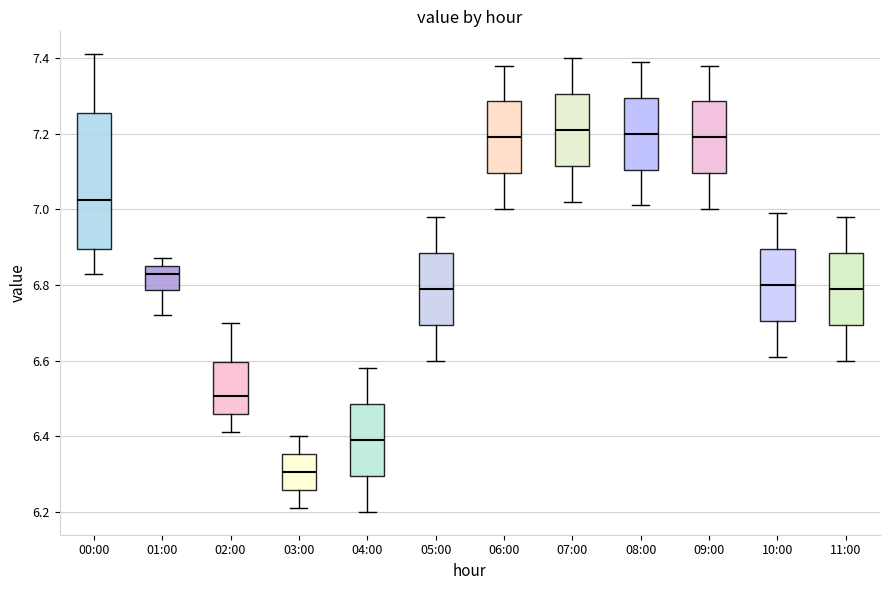

Reading left to right, transcribe this box plot: for each box, give where its median line is, the range the box spans, and where its two whiskers end, as read against the y-axis. The values are not printed on the chart, so give them approximately, as read against the axis.

00:00: median 7.02, box 6.90 to 7.26, whiskers 6.84 to 7.42
01:00: median 6.84, box 6.78 to 6.86, whiskers 6.72 to 6.88
02:00: median 6.50, box 6.46 to 6.60, whiskers 6.42 to 6.70
03:00: median 6.30, box 6.26 to 6.36, whiskers 6.22 to 6.40
04:00: median 6.40, box 6.30 to 6.48, whiskers 6.20 to 6.58
05:00: median 6.80, box 6.70 to 6.88, whiskers 6.60 to 6.98
06:00: median 7.20, box 7.10 to 7.28, whiskers 7.00 to 7.38
07:00: median 7.22, box 7.12 to 7.30, whiskers 7.02 to 7.40
08:00: median 7.20, box 7.10 to 7.30, whiskers 7.02 to 7.40
09:00: median 7.20, box 7.10 to 7.28, whiskers 7.00 to 7.38
10:00: median 6.80, box 6.70 to 6.90, whiskers 6.62 to 7.00
11:00: median 6.80, box 6.70 to 6.88, whiskers 6.60 to 6.98